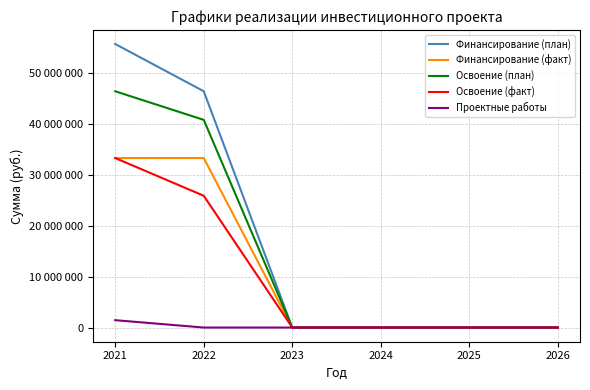

Which series has the largest total across all categories?

Финансирование (план)